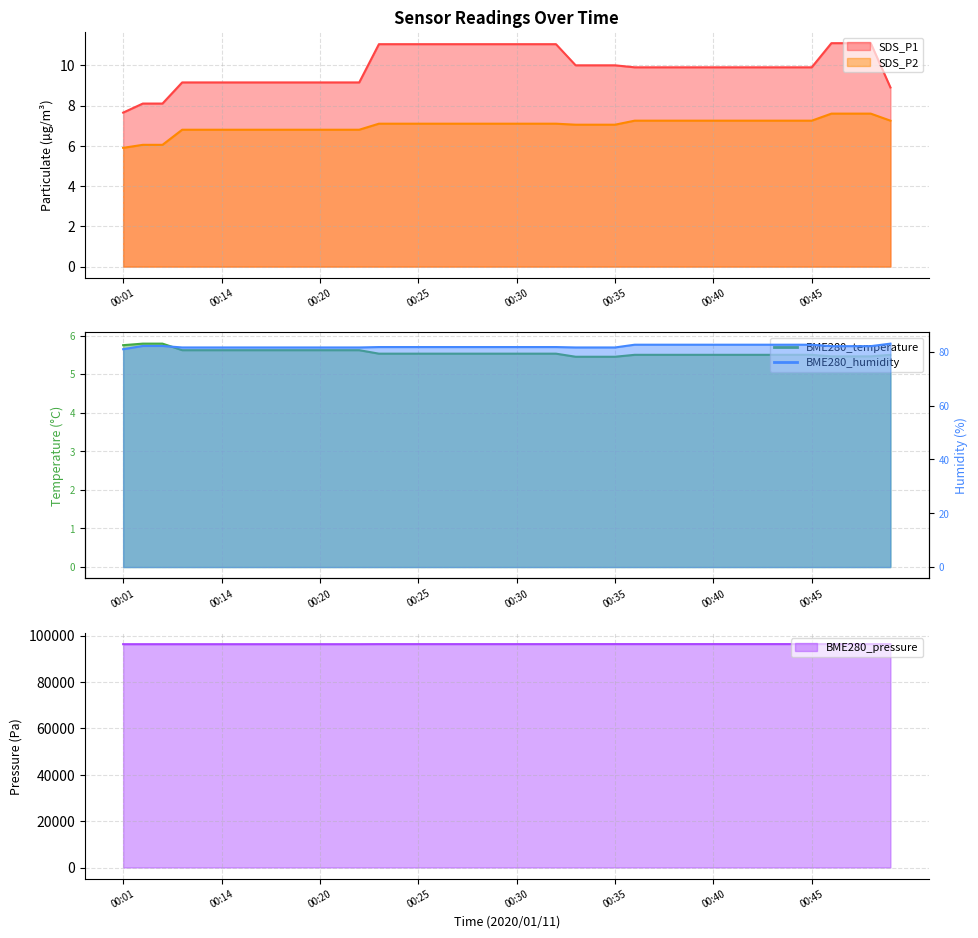

Reading right to left, extract all data points from this chart.

SDS_P1: 00:49=8.9	00:48=11.1	00:47=11.1	00:46=11.1	00:45=9.9	00:44=9.9	00:43=9.9	00:42=9.9	00:41=9.9	00:40=9.9	00:39=9.9	00:38=9.9	00:37=9.9	00:36=9.9	00:35=10.0	00:34=10.0	00:33=10.0	00:32=11.1	00:31=11.1	00:30=11.1	00:29=11.1	00:28=11.1	00:27=11.1	00:26=11.1	00:25=11.1	00:24=11.1	00:23=11.1	00:22=9.2	00:21=9.2	00:20=9.2	00:19=9.2	00:17=9.2	00:16=9.2	00:15=9.2	00:14=9.2	00:13=9.2	00:12=9.2	00:08=8.1	00:02=8.1	00:01=7.7
SDS_P2: 00:49=7.2	00:48=7.6	00:47=7.6	00:46=7.6	00:45=7.2	00:44=7.2	00:43=7.2	00:42=7.2	00:41=7.2	00:40=7.2	00:39=7.2	00:38=7.2	00:37=7.2	00:36=7.2	00:35=7.0	00:34=7.0	00:33=7.0	00:32=7.1	00:31=7.1	00:30=7.1	00:29=7.1	00:28=7.1	00:27=7.1	00:26=7.1	00:25=7.1	00:24=7.1	00:23=7.1	00:22=6.8	00:21=6.8	00:20=6.8	00:19=6.8	00:17=6.8	00:16=6.8	00:15=6.8	00:14=6.8	00:13=6.8	00:12=6.8	00:08=6.0	00:02=6.0	00:01=5.9
BME280_temperature: 00:49=5.5	00:48=5.5	00:47=5.5	00:46=5.5	00:45=5.5	00:44=5.5	00:43=5.5	00:42=5.5	00:41=5.5	00:40=5.5	00:39=5.5	00:38=5.5	00:37=5.5	00:36=5.5	00:35=5.5	00:34=5.5	00:33=5.5	00:32=5.5	00:31=5.5	00:30=5.5	00:29=5.5	00:28=5.5	00:27=5.5	00:26=5.5	00:25=5.5	00:24=5.5	00:23=5.5	00:22=5.6	00:21=5.6	00:20=5.6	00:19=5.6	00:17=5.6	00:16=5.6	00:15=5.6	00:14=5.6	00:13=5.6	00:12=5.6	00:08=5.8	00:02=5.8	00:01=5.8
BME280_humidity: 00:49=83.0	00:48=82.1	00:47=82.1	00:46=82.1	00:45=82.6	00:44=82.6	00:43=82.6	00:42=82.6	00:41=82.6	00:40=82.6	00:39=82.6	00:38=82.6	00:37=82.6	00:36=82.6	00:35=81.6	00:34=81.6	00:33=81.6	00:32=81.8	00:31=81.8	00:30=81.8	00:29=81.8	00:28=81.8	00:27=81.8	00:26=81.8	00:25=81.8	00:24=81.8	00:23=81.8	00:22=81.6	00:21=81.6	00:20=81.6	00:19=81.6	00:17=81.6	00:16=81.6	00:15=81.6	00:14=81.6	00:13=81.6	00:12=81.6	00:08=82.2	00:02=82.2	00:01=81.0
BME280_pressure: 00:49=96359.5	00:48=96361.3	00:47=96361.3	00:46=96361.3	00:45=96356.8	00:44=96356.8	00:43=96356.8	00:42=96356.8	00:41=96356.8	00:40=96356.8	00:39=96356.8	00:38=96356.8	00:37=96356.8	00:36=96356.8	00:35=96357.8	00:34=96357.8	00:33=96357.8	00:32=96343.5	00:31=96343.5	00:30=96343.5	00:29=96343.5	00:28=96343.5	00:27=96343.5	00:26=96343.5	00:25=96343.5	00:24=96343.5	00:23=96343.5	00:22=96315.6	00:21=96315.6	00:20=96315.6	00:19=96315.6	00:17=96315.6	00:16=96315.6	00:15=96315.6	00:14=96315.6	00:13=96315.6	00:12=96315.6	00:08=96317.6	00:02=96317.6	00:01=96315.4